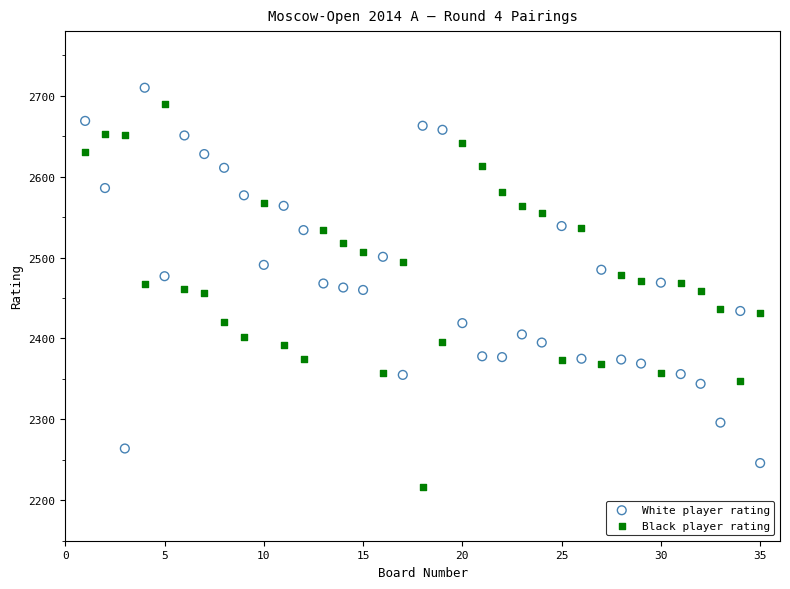

What is the X range (max minus min) for the scatter plot?

34